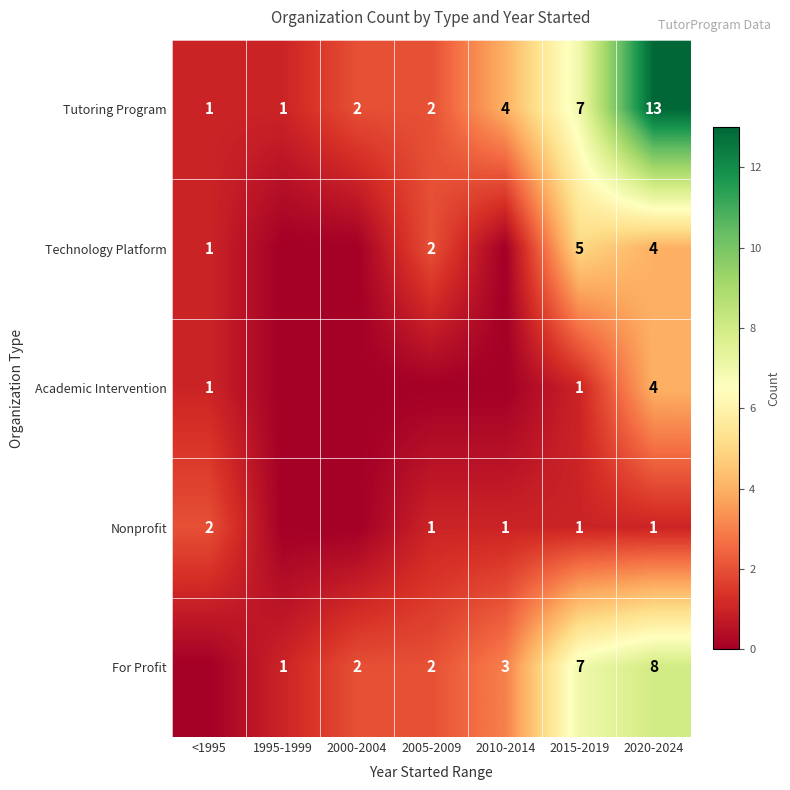

The Tutoring Program series shows 1 at 2000-2004. True or false?

False